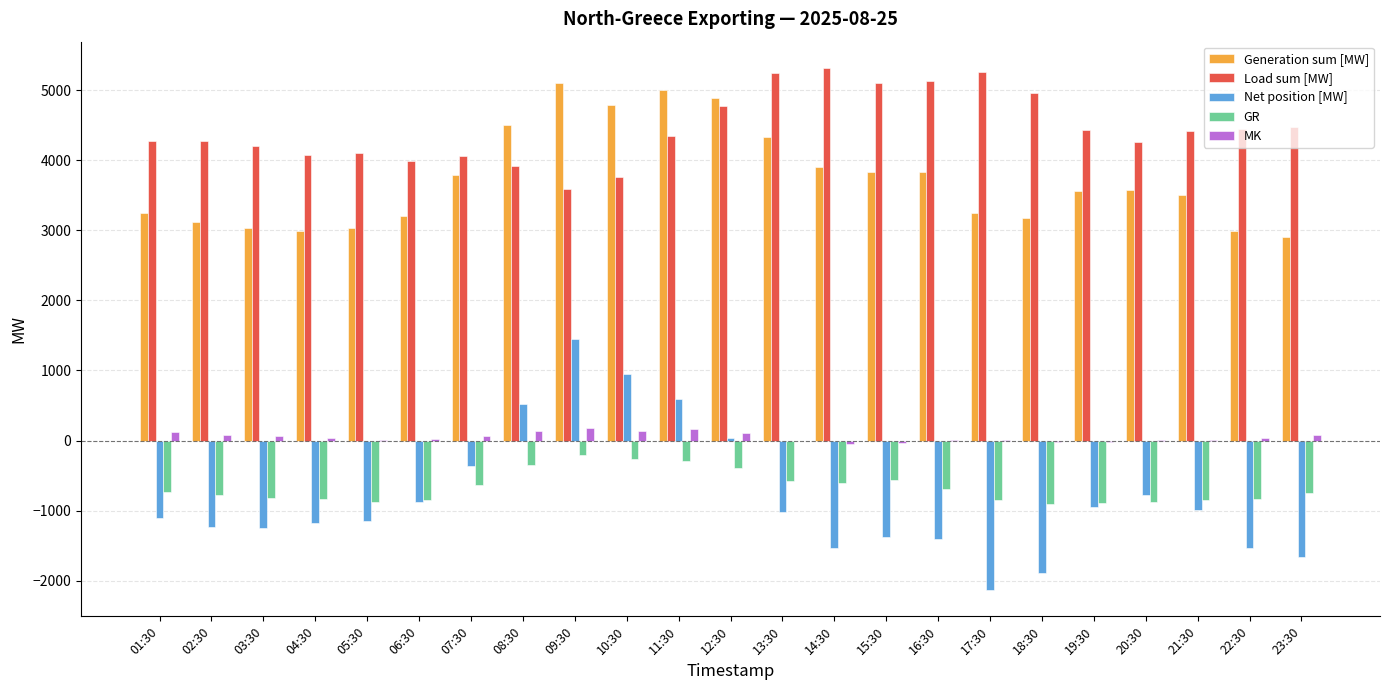

What is the difference between the GR values at 07:30 and 17:30?

206